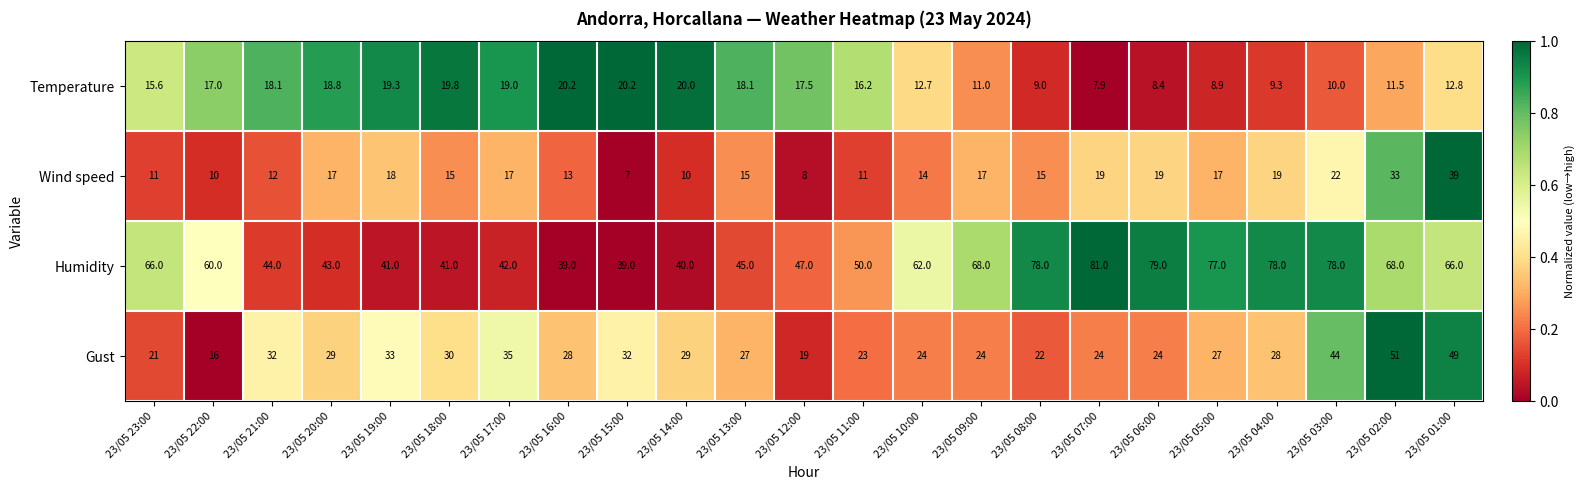

What is the average value of the Wind speed series?

16.4